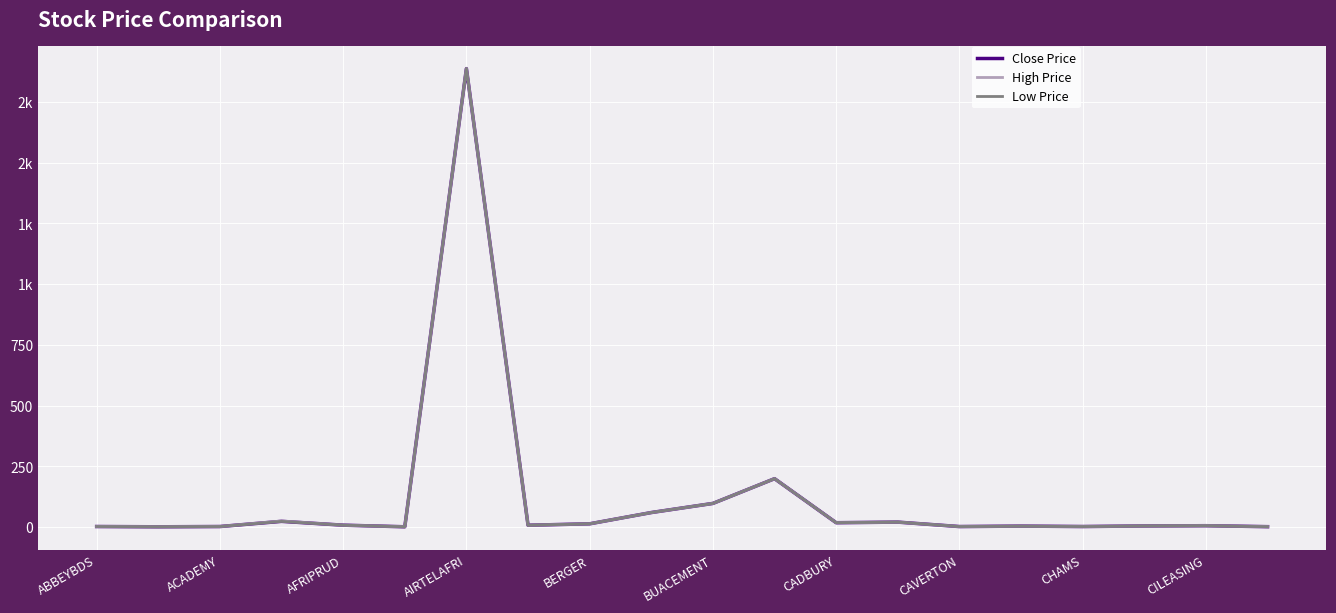

What is the maximum value for Close Price?

1887.6